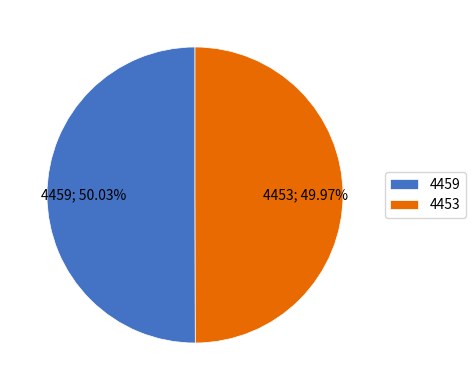

How many slices are in this pie chart?

2